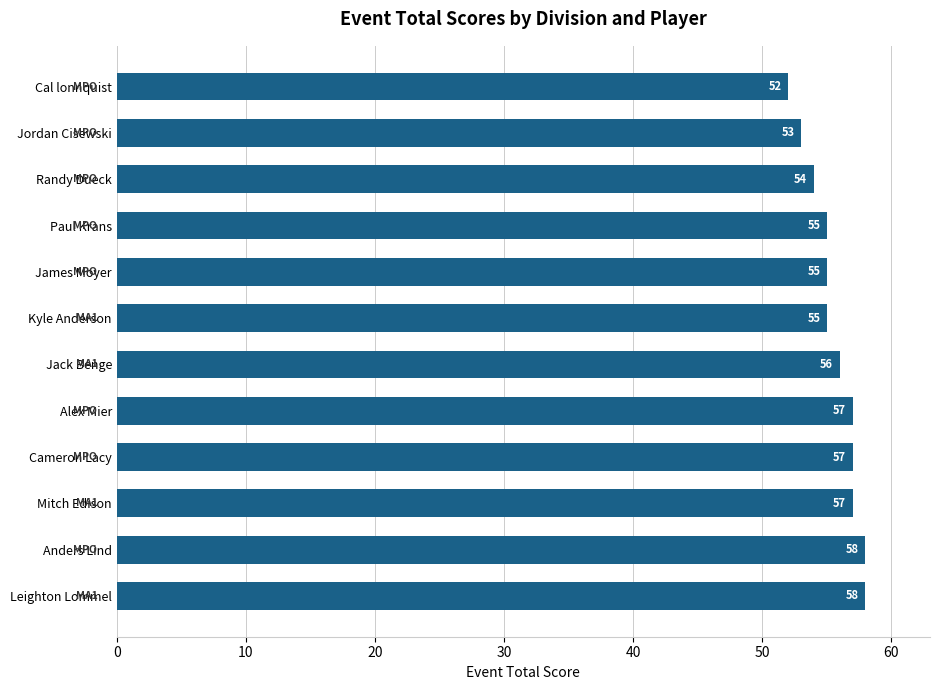

Reading top to bottom, what are all the values shown in this chart?

Cal lonnquist=52	Jordan Cisewski=53	Randy Dueck=54	Paul Krans=55	James Moyer=55	Kyle Anderson=55	Jack Benge=56	Alex Mier=57	Cameron Lacy=57	Mitch Edison=57	Anders Lind=58	Leighton Lommel=58